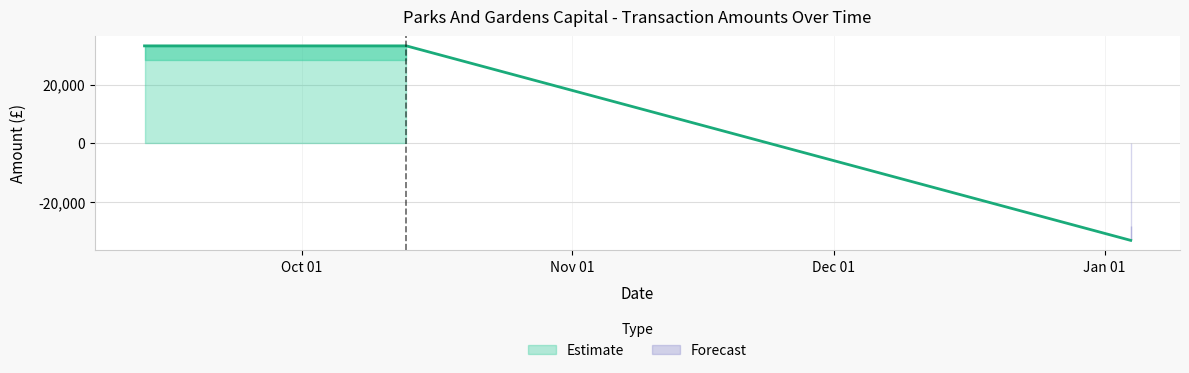

Which has a higher value, 2011-10-13 or 2011-09-13?

2011-10-13